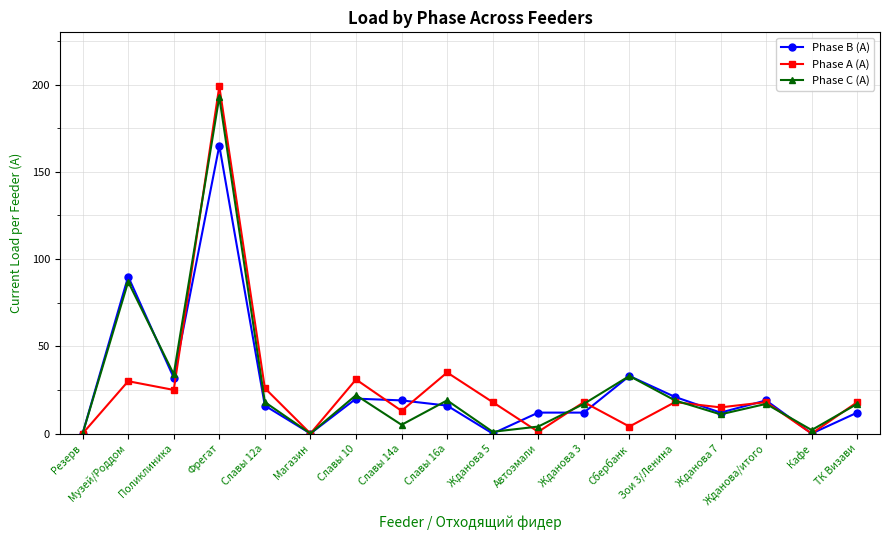

How many distinct data groups are displayed?

3